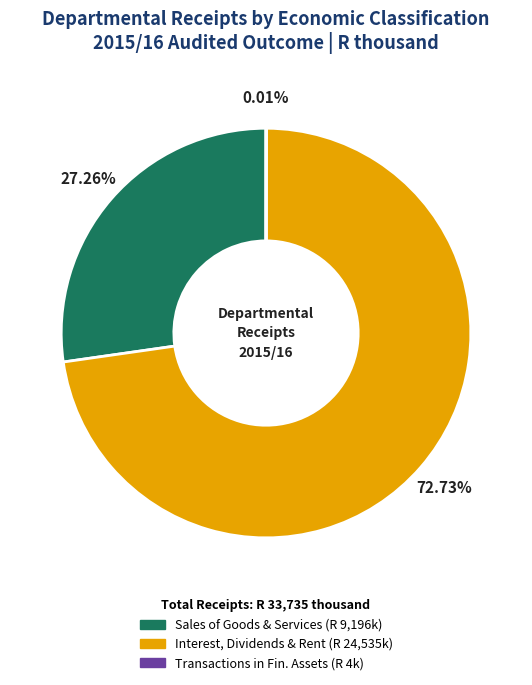

Is there a majority slice in this chart?

Yes